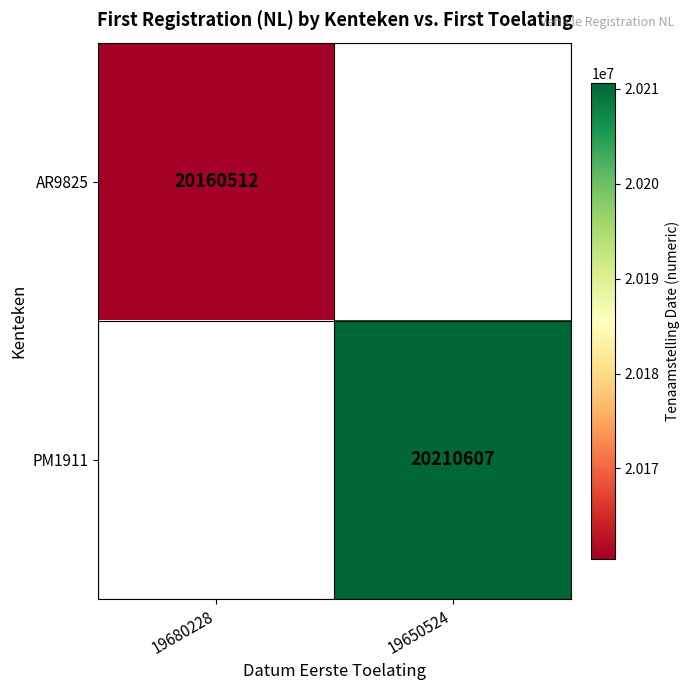

What is the maximum value shown in the chart?

20210607.0